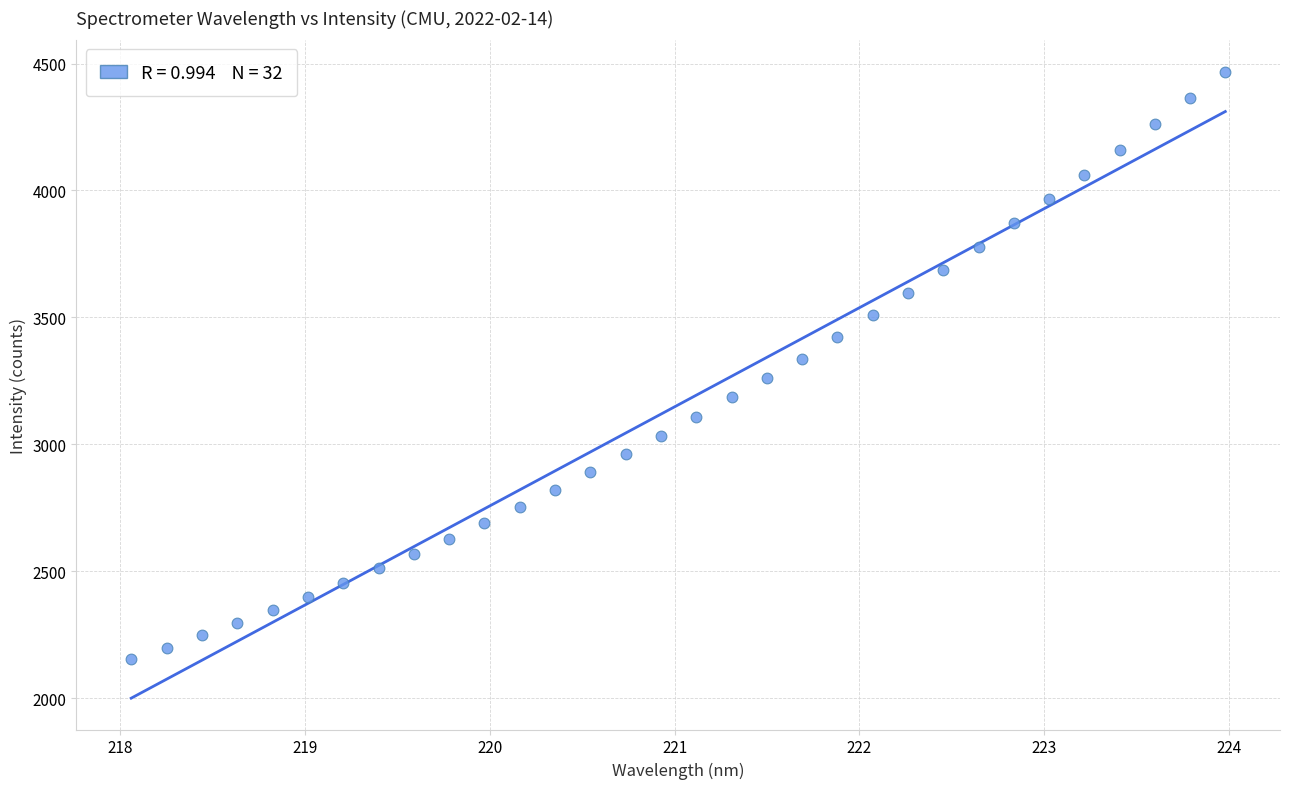

What is the range of X values (max minus min)?

5.9